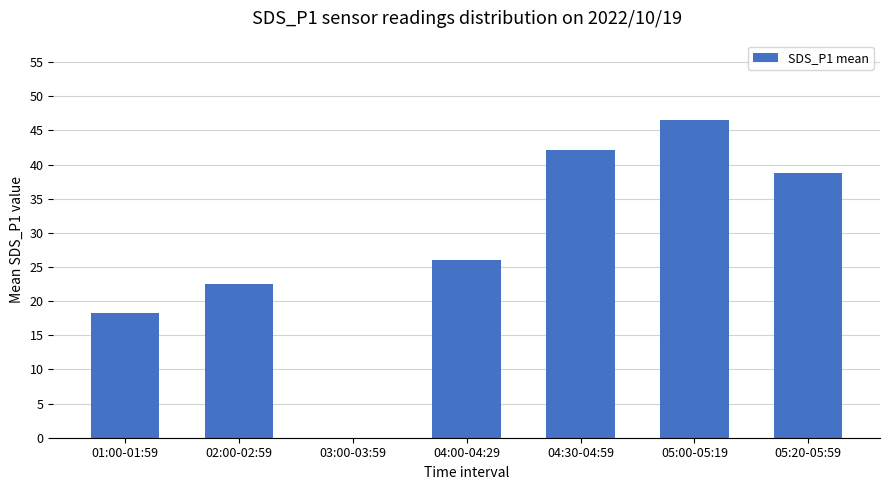

True or false: the data shows 7.3 at 02:00-02:59.

False